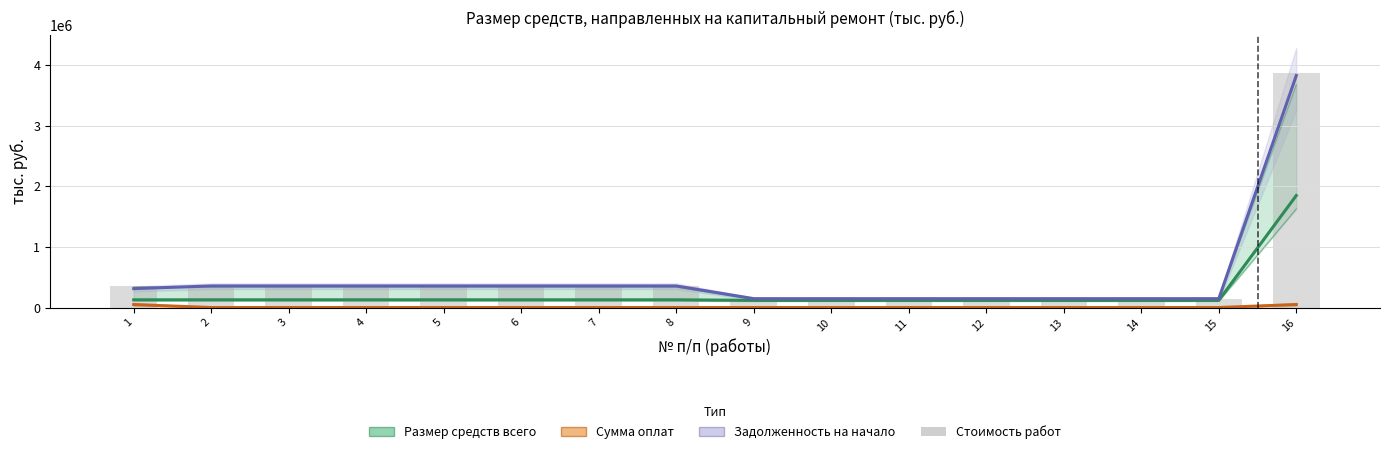

What is the total value across all series at 4?

839811.2